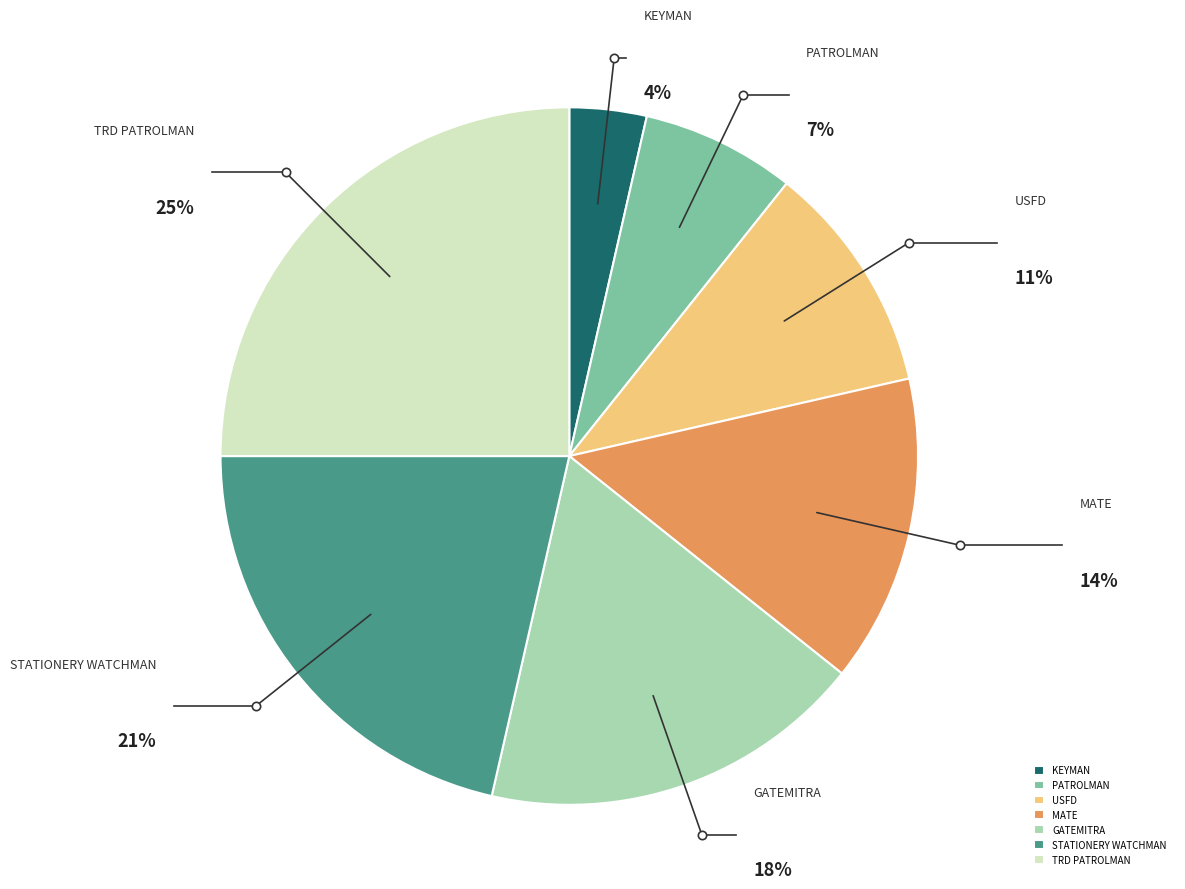

Is the sum of USFD and TRD PATROLMAN greater than half?

No